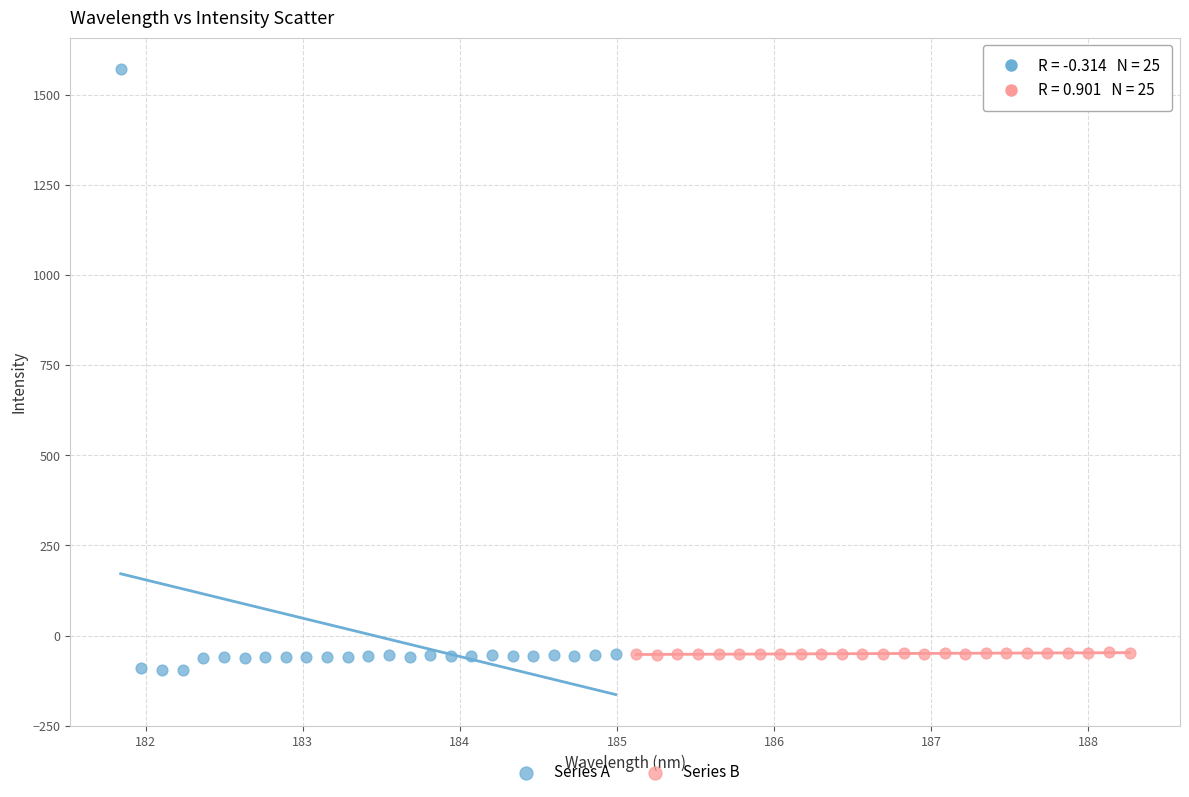

Which series has the largest Y range (max minus min)?

Series A